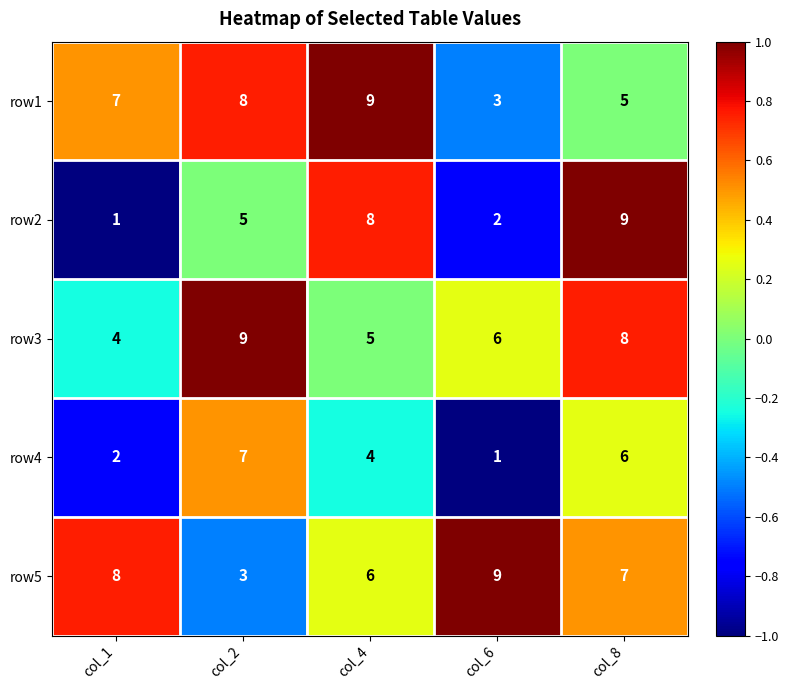

The value of row1 at col_4 is 9. True or false?

True